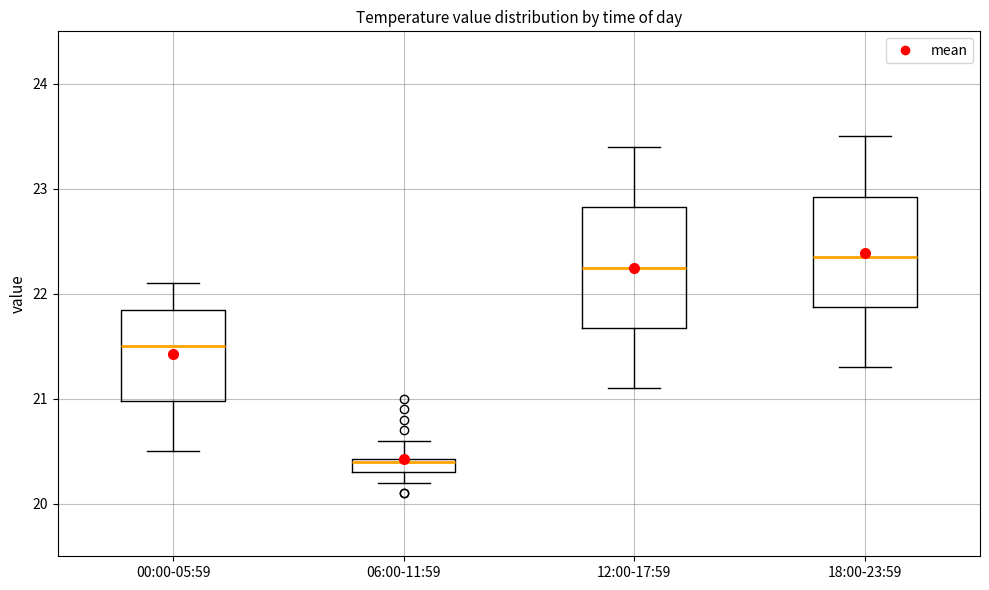

Comparing the boxes themselves (not the whiskers), which one is the tallest?

12:00-17:59